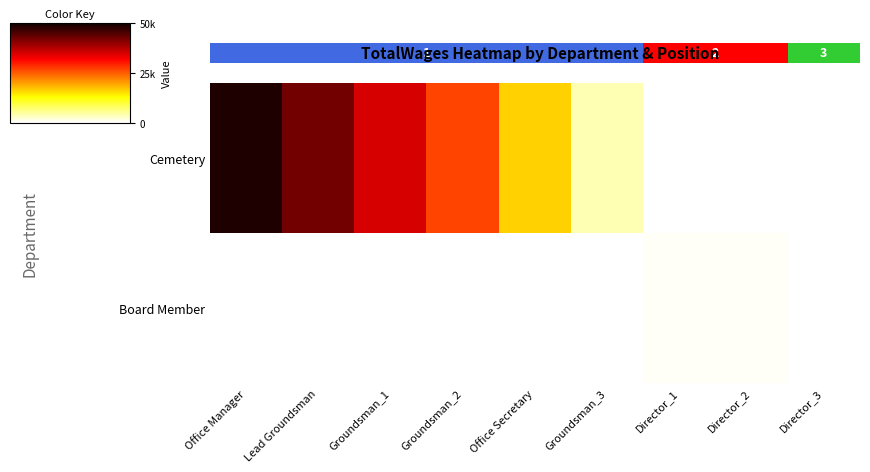

Rank the series by their maximum value, from highest to lowest.

Cemetery, Board Member